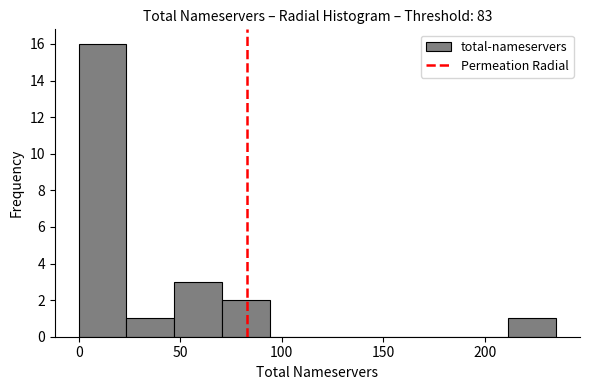

Reading left to right, list every bar in this chart as the range it spans on the x-axis followed by its height. Neither the bar edges nor the heights are printed on the chart, so give them approximately, as read against the axes.

0.0 to 23.5: 16
23.5 to 47.0: 1
47.0 to 70.5: 3
70.5 to 94.0: 2
94.0 to 117.5: 0
117.5 to 141.0: 0
141.0 to 164.5: 0
164.5 to 188.0: 0
188.0 to 211.5: 0
211.5 to 235.0: 1